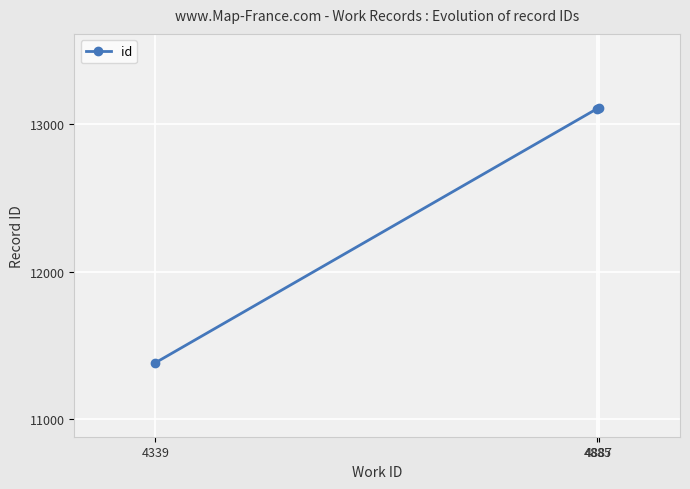

What is the difference between the maximum and minimum values?

1726